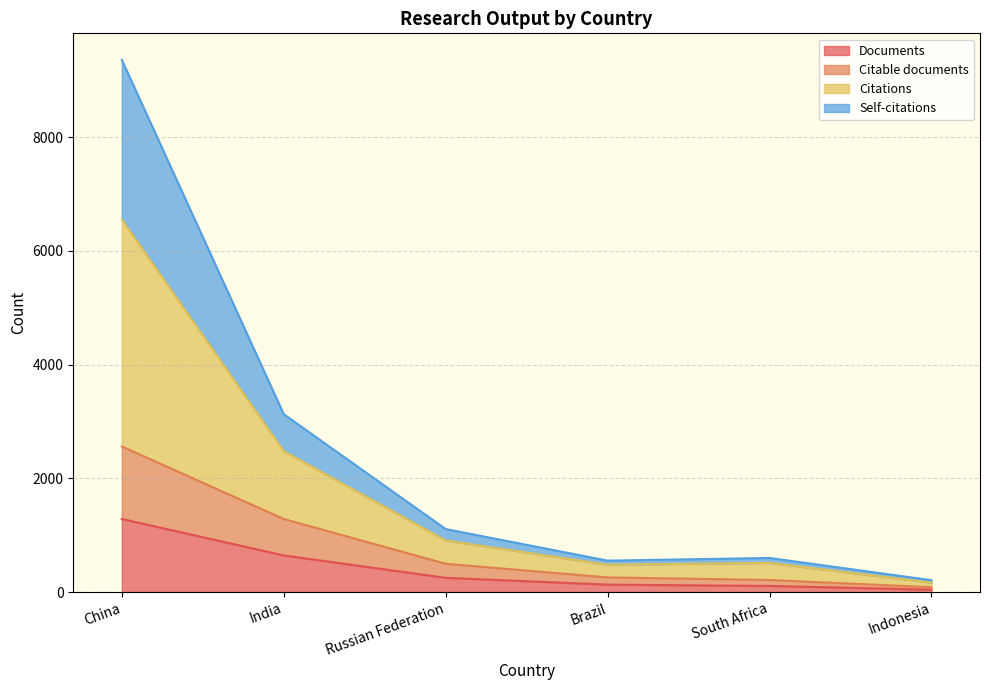

At which category is the sum across all series the highest?

China